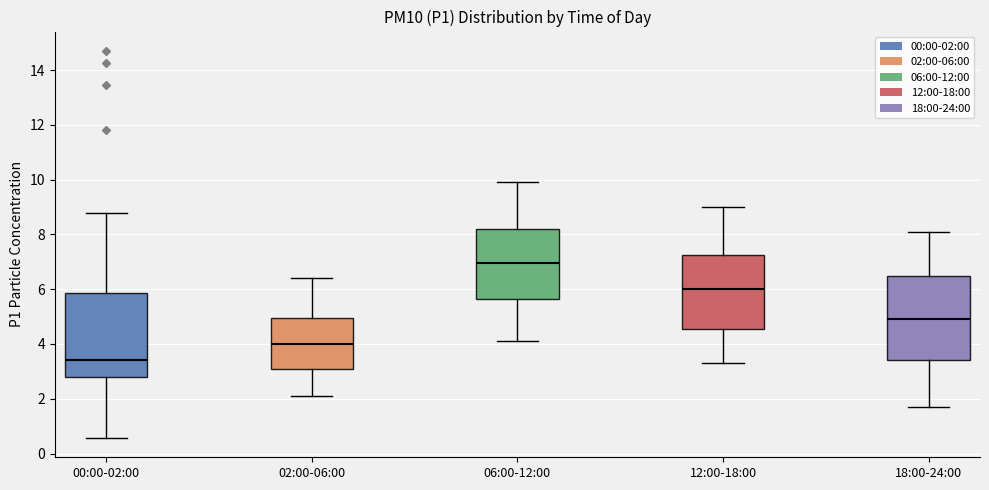

Which box's median line is the highest?

06:00-12:00